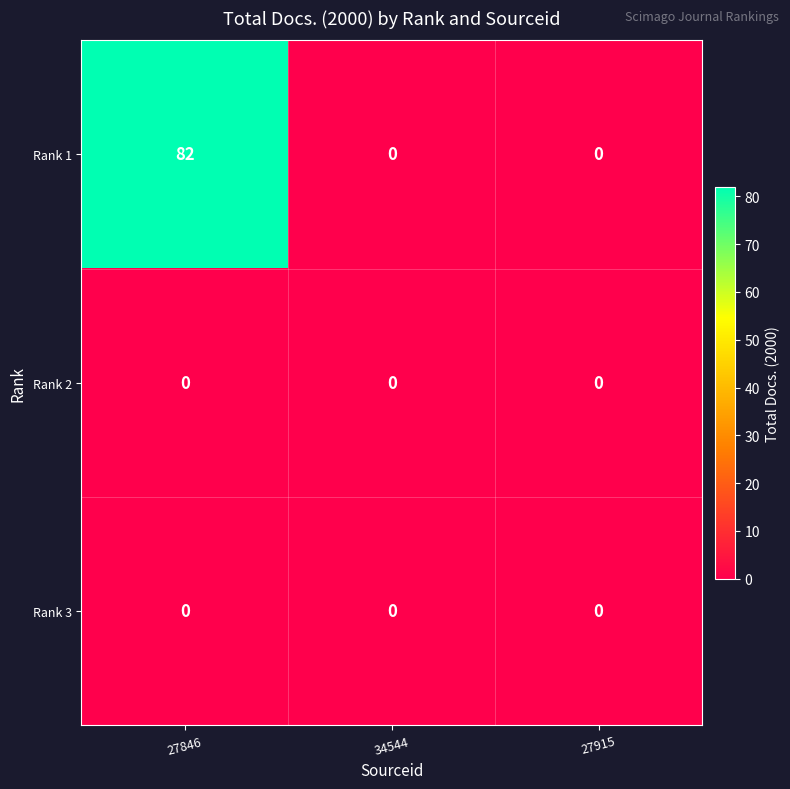

At how many categories does at least one series exceed 66?

1